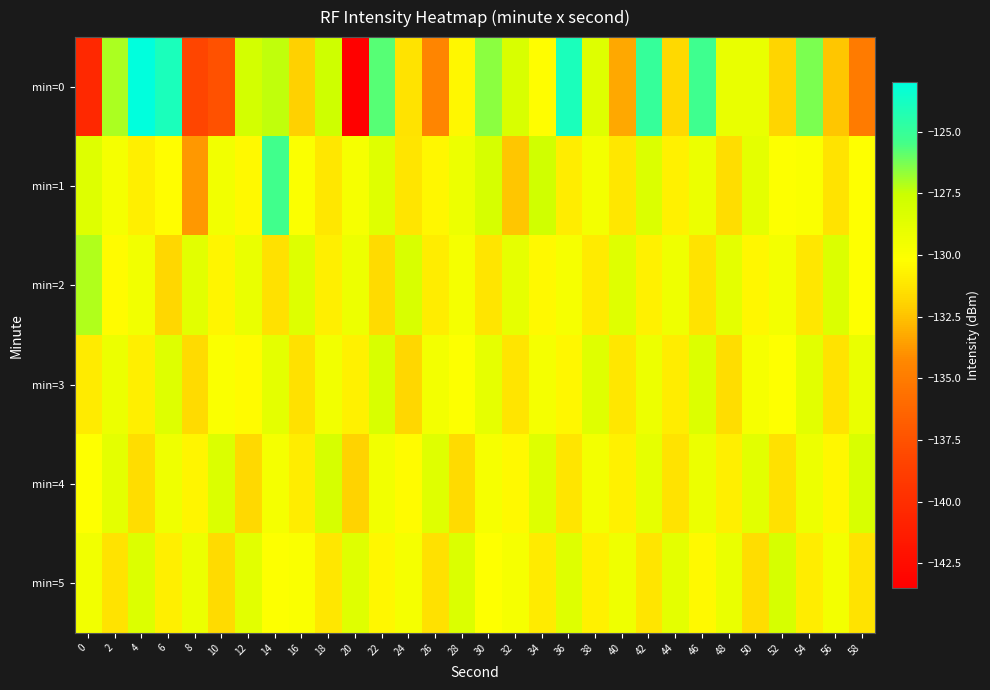

At which category does the chart reach its minimum across all series?

20